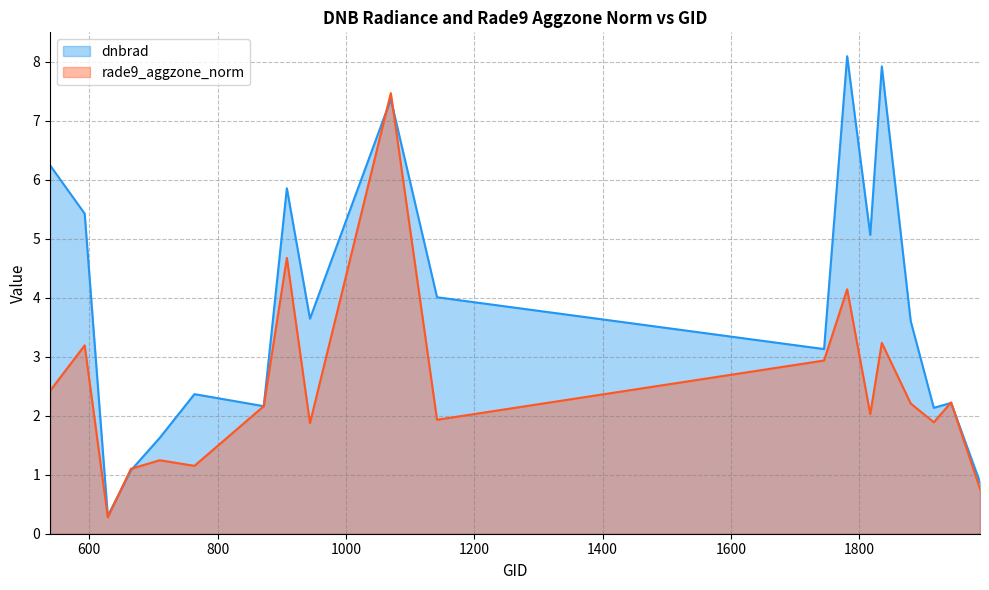

Where is the first local minimum for rade9_aggzone_norm?

629